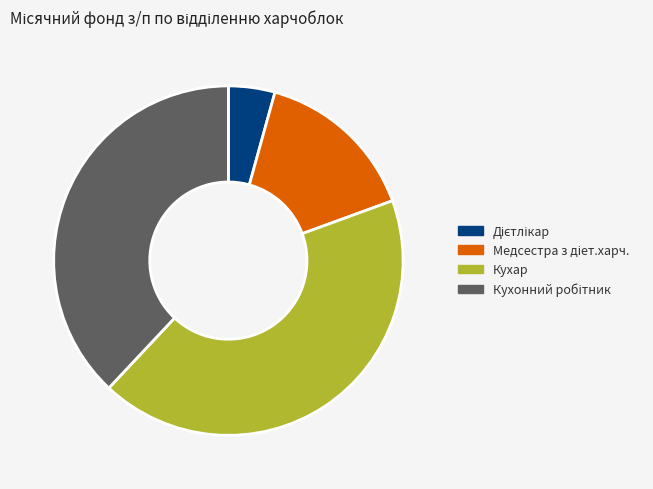

Which category has the biggest portion of the pie?

Кухар